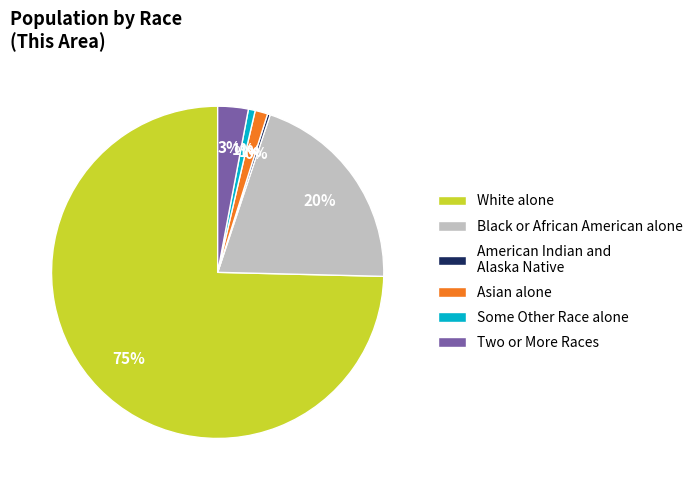

Which has a higher value, White alone or Some Other Race alone?

White alone